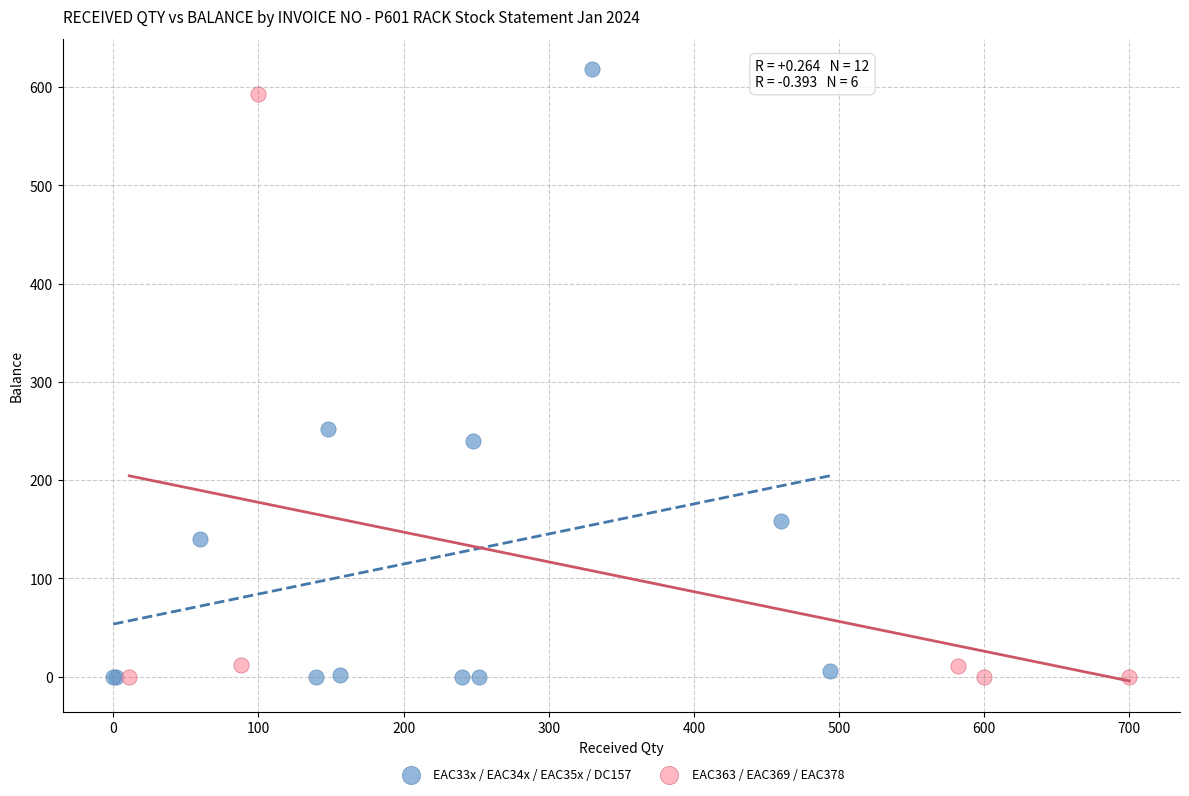

What are all the series names shown in the legend?

EAC33x / EAC34x / EAC35x / DC157, EAC363 / EAC369 / EAC378